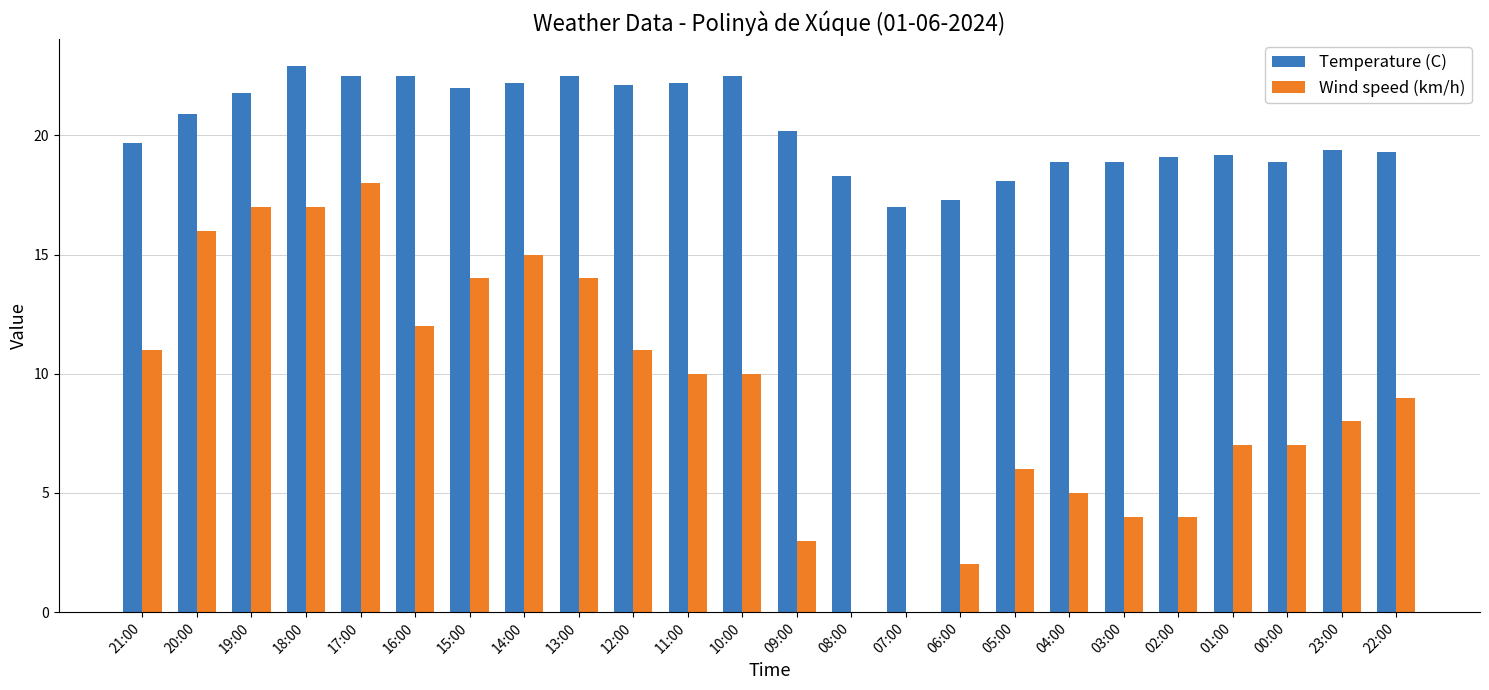

At which label is Wind speed (km/h) closest to 9?

22:00